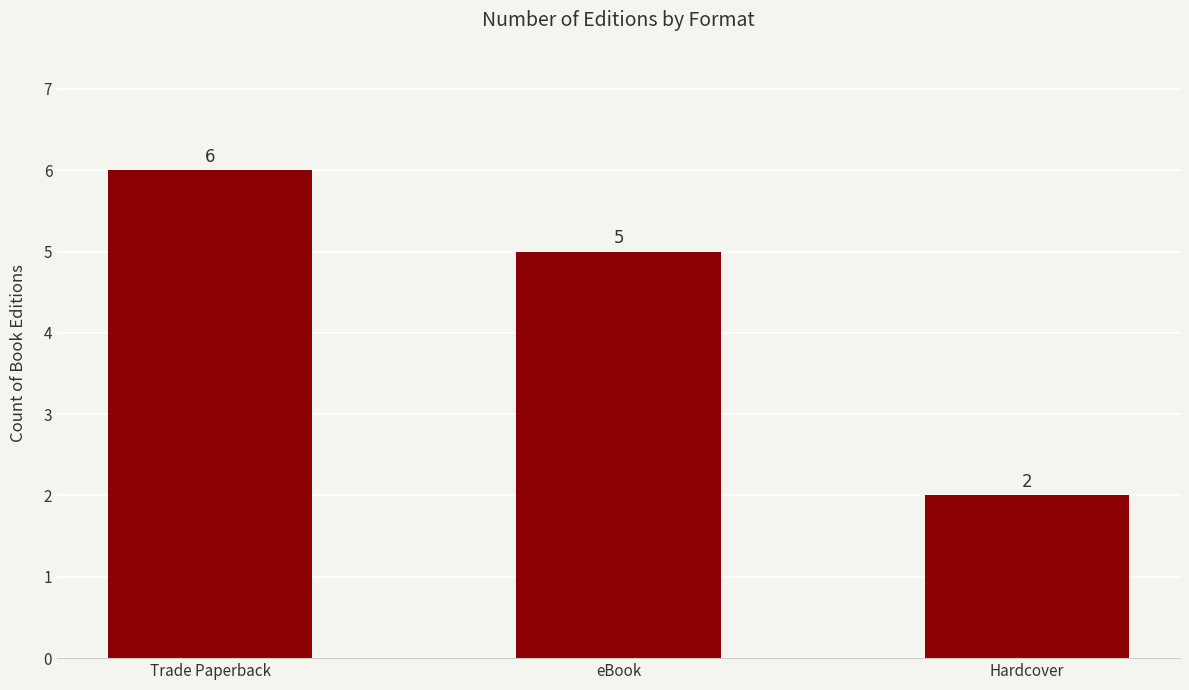

What is the minimum value shown in the chart?

2